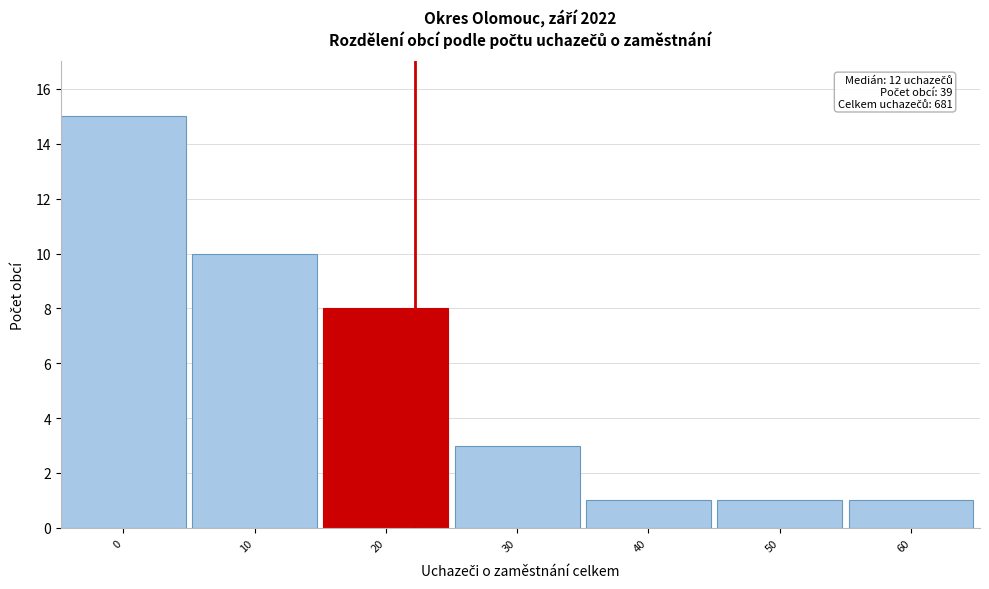

Reading right to left, extract all data points from this chart.

60=1	50=1	40=1	30=3	20=8	10=10	0=15